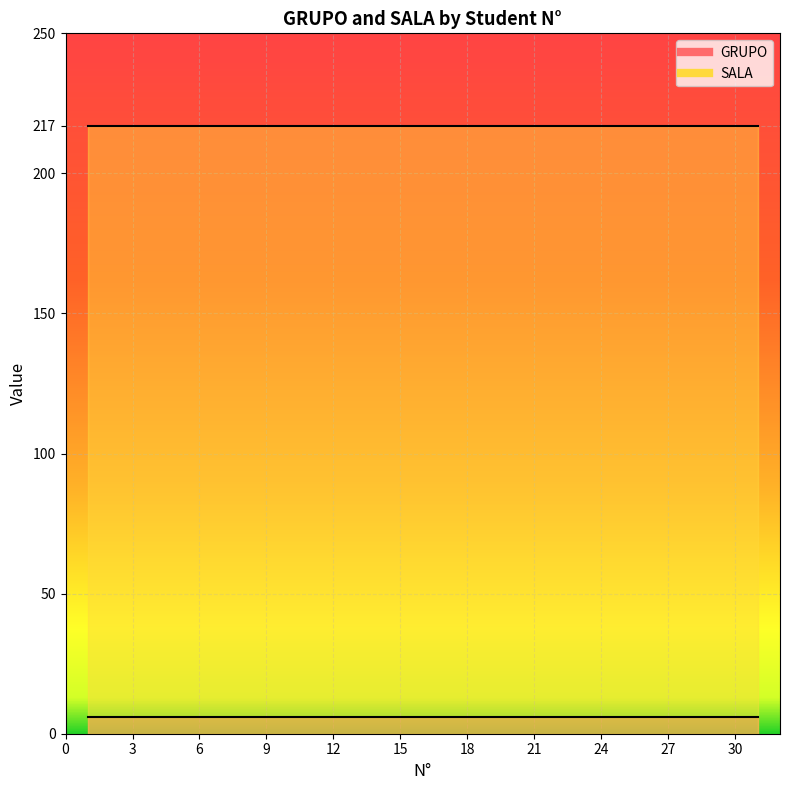

True or false: GRUPO and SALA cross at least once.

False